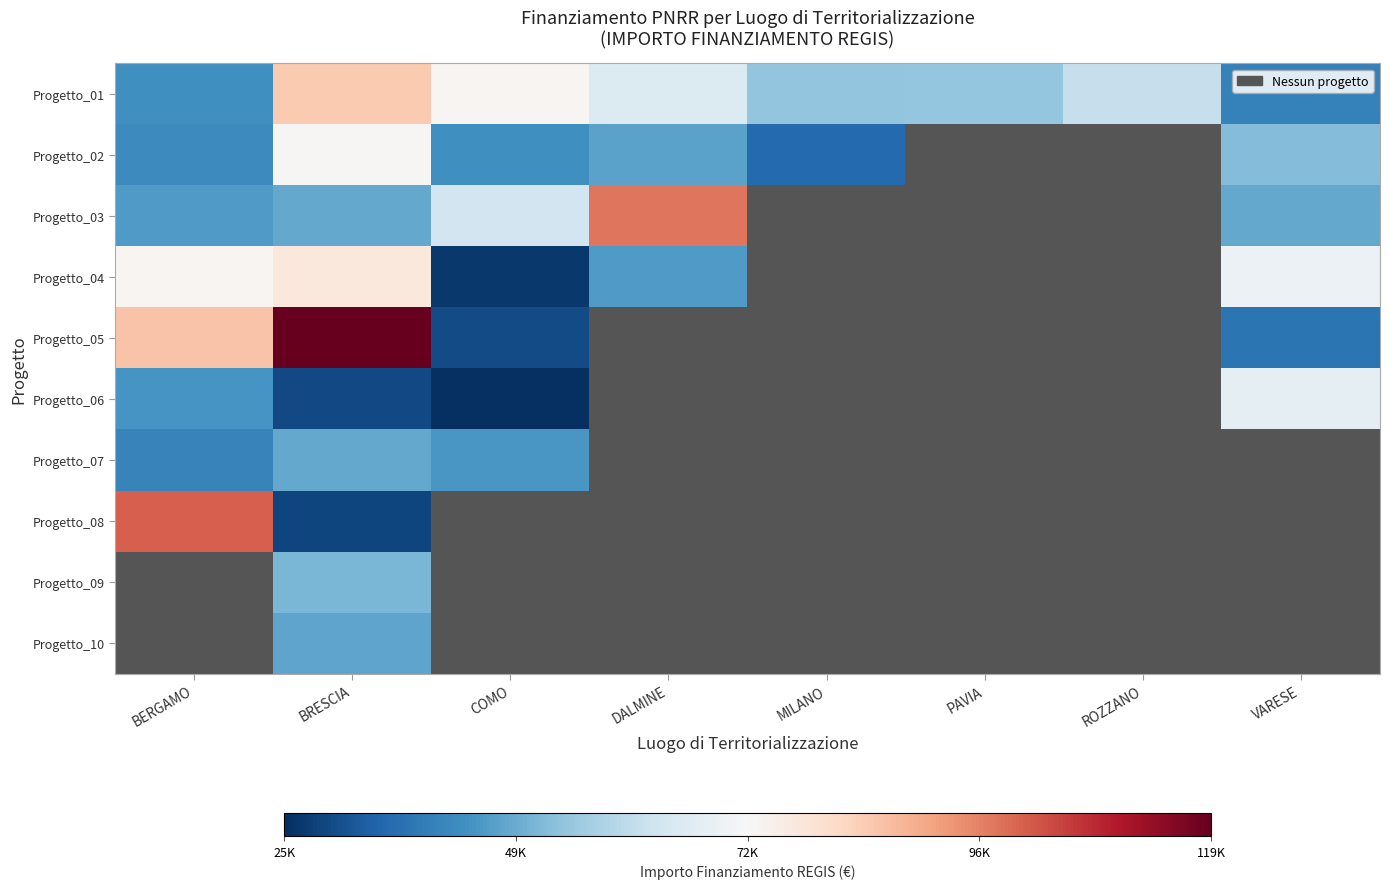

Which label corresponds to the smallest value in the chart?

COMO